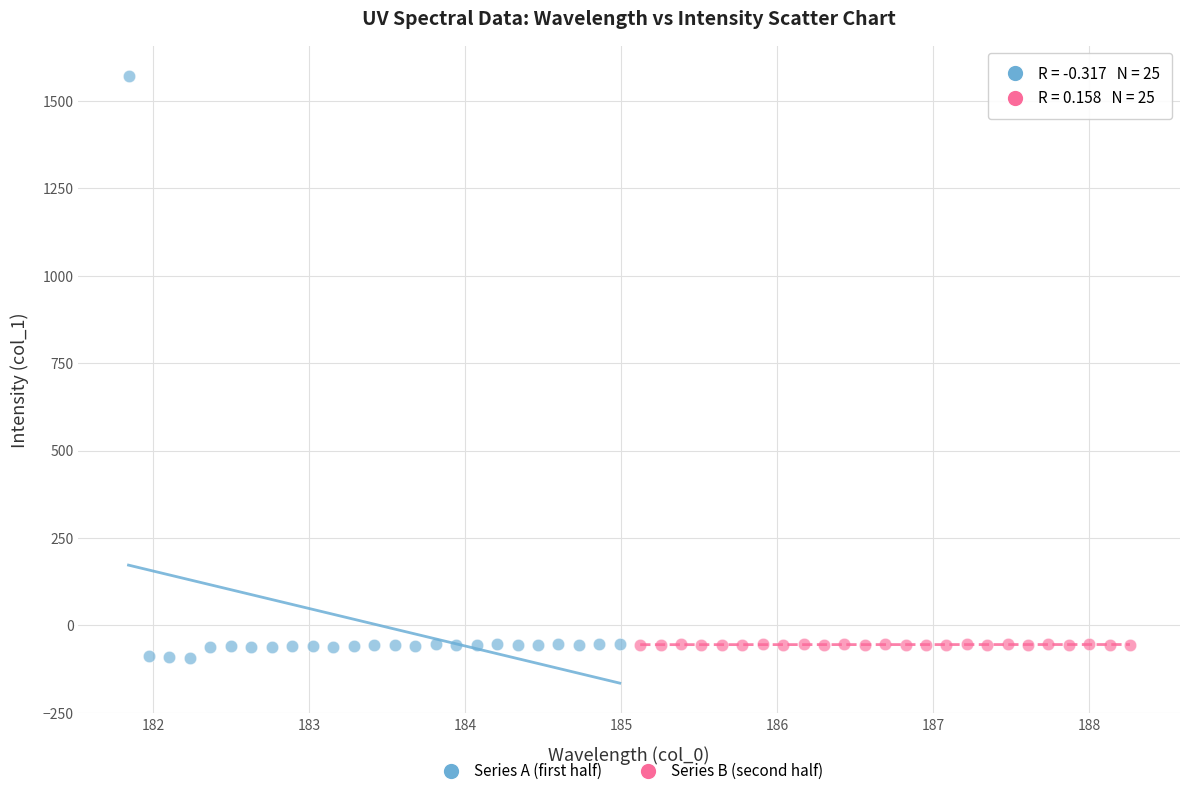

Which series reaches the maximum Y coordinate?

Series A (first half)